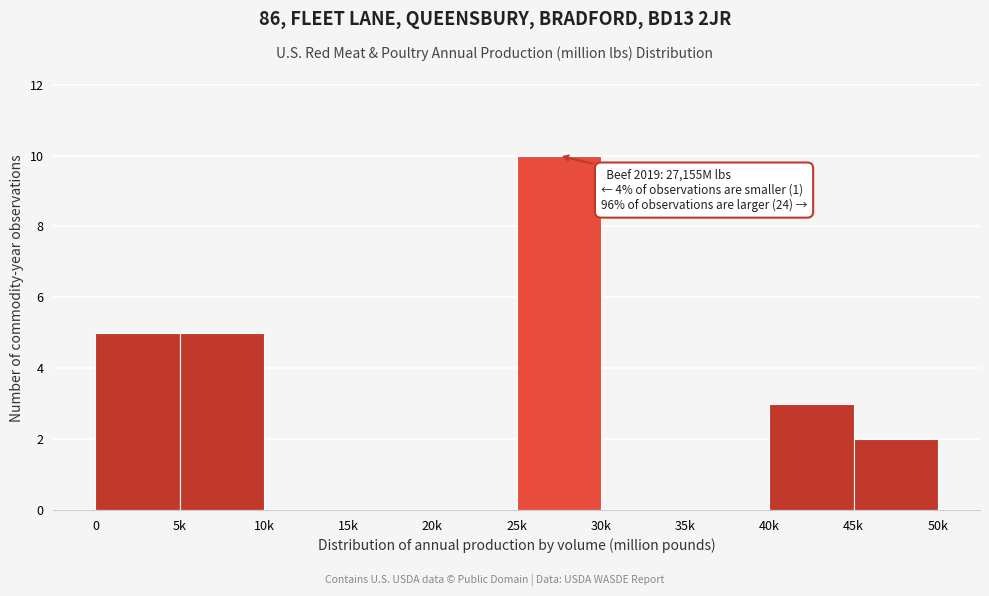

Reading right to left, transcribe all the data shown in this chart.

45k=2	40k=3	35k=0	30k=0	25k=10	20k=0	15k=0	10k=0	5k=5	0=5